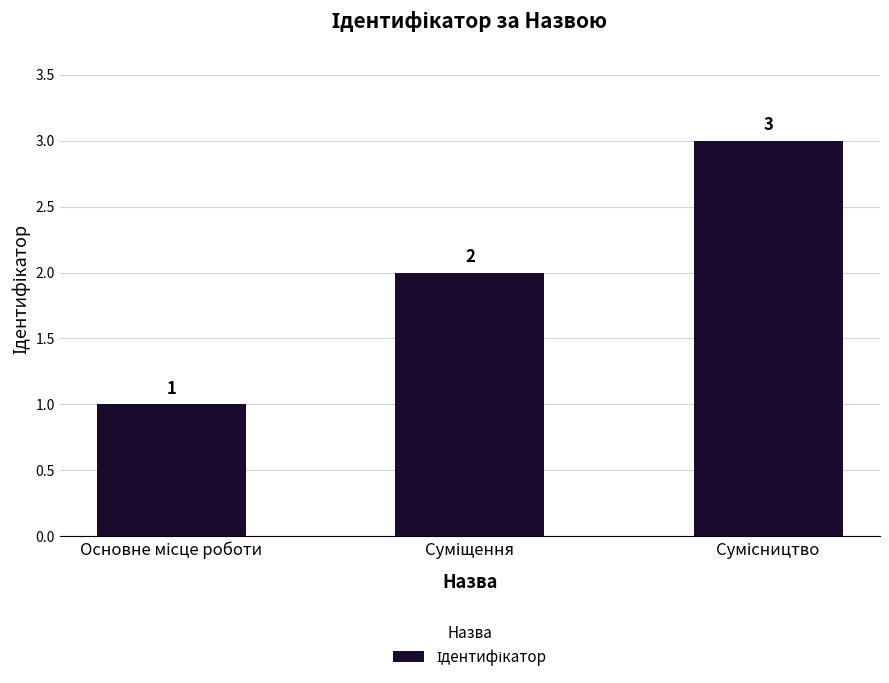

Count the values in the range 1 to 3.

3